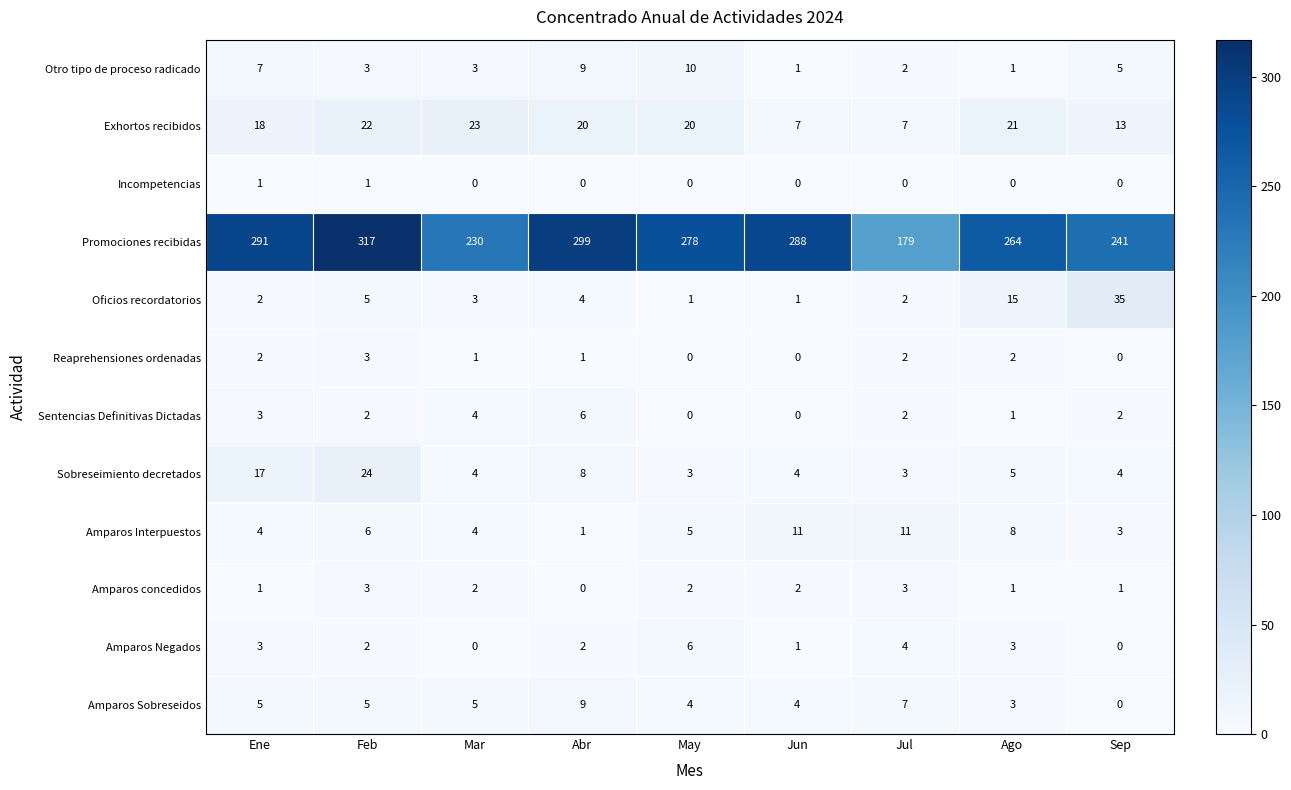

What is the spread (max minus min) of values at Mar?

230